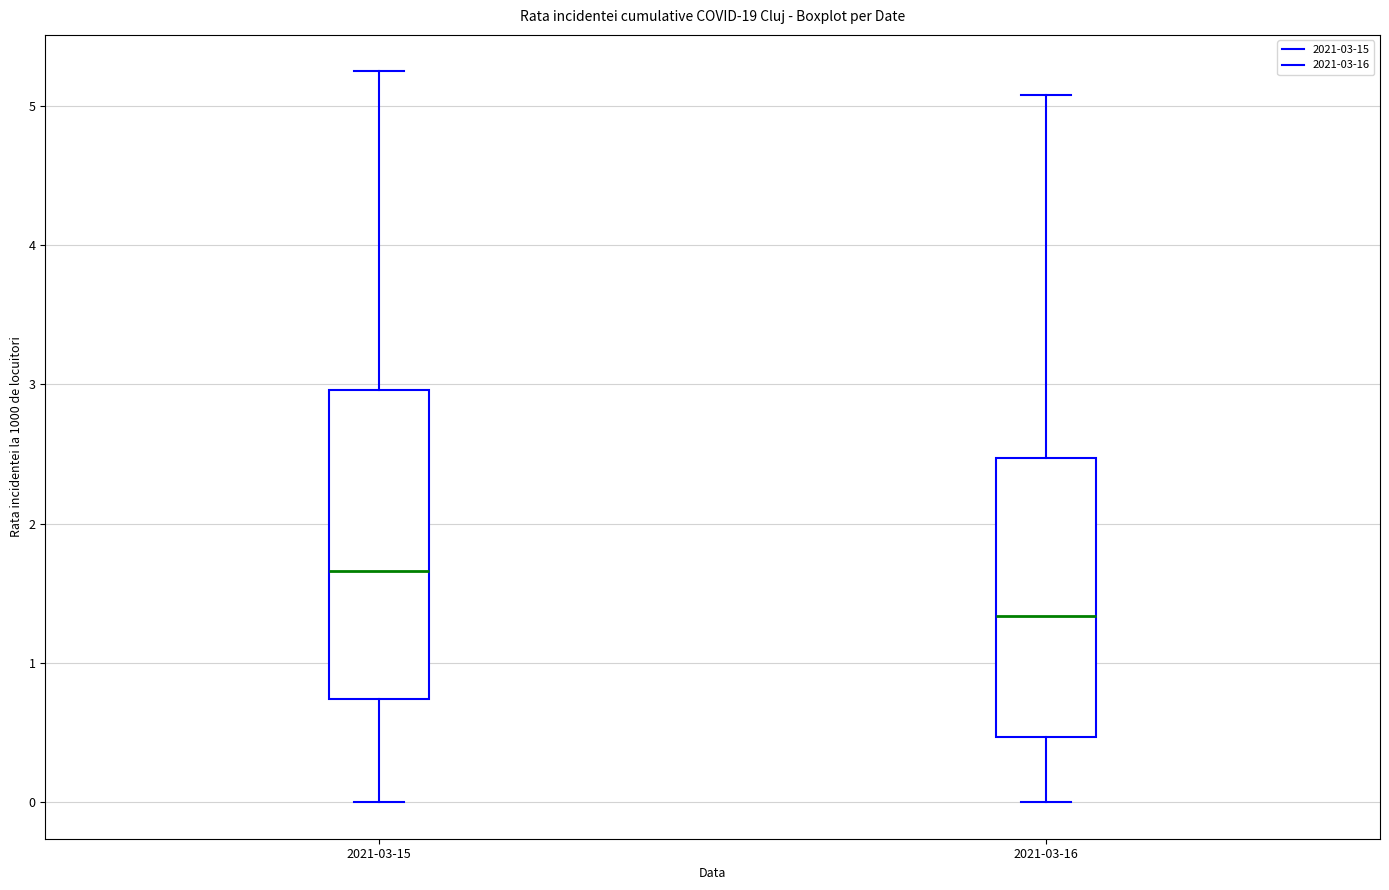

Which box is the tallest, from its lower edge to its upper edge?

2021-03-15